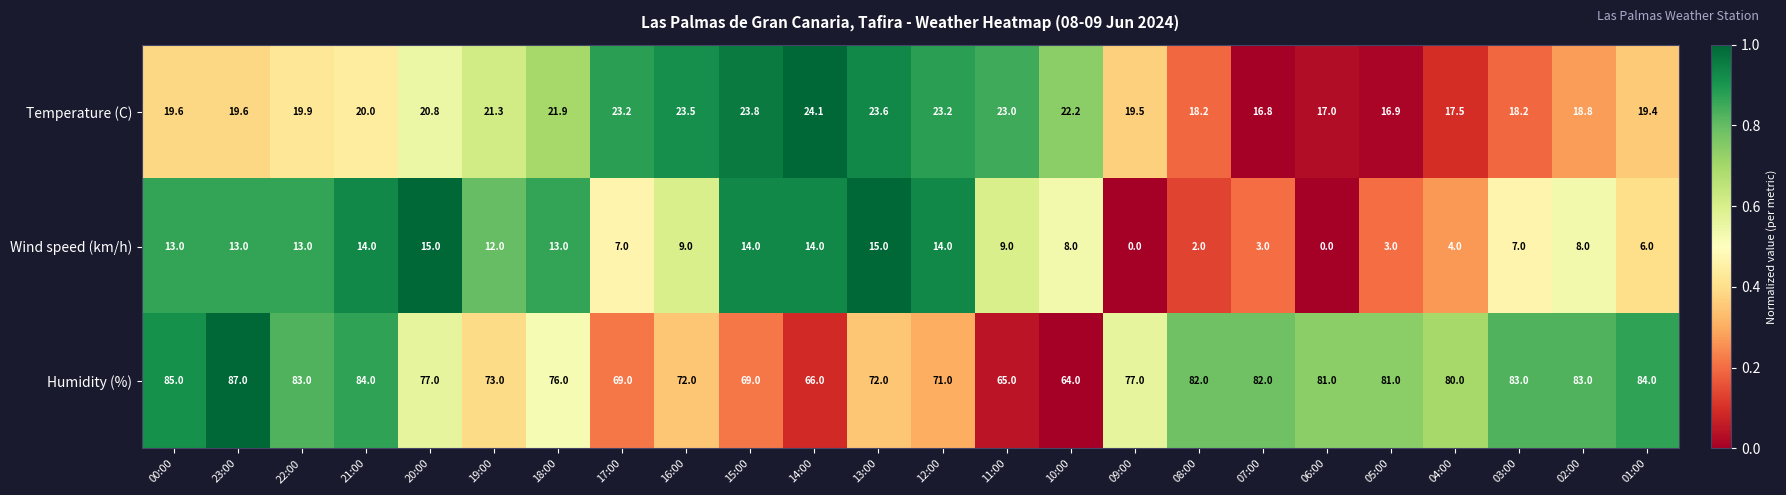

What is the maximum value shown in the chart?

87.0